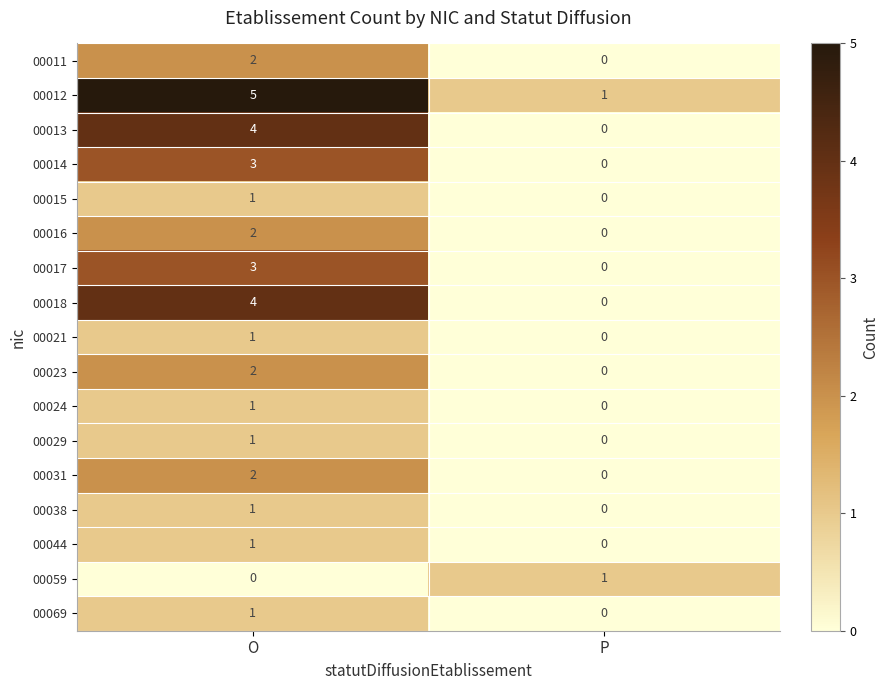

At which label does 00059 reach its peak?

P